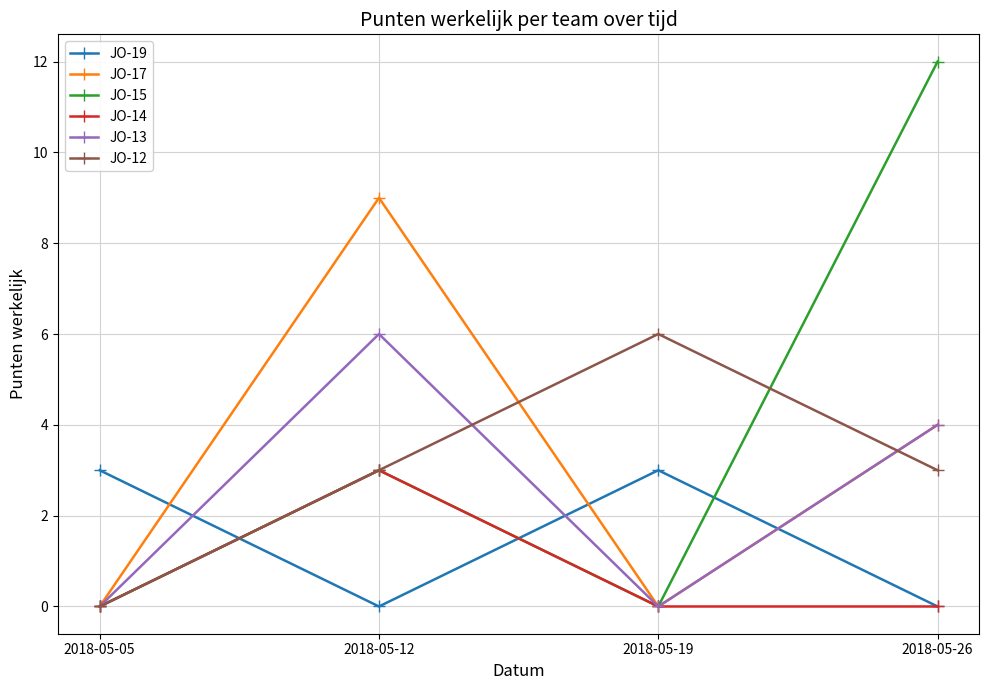

Which series ends up on top after the final intersection of JO-19 and JO-15?

JO-15